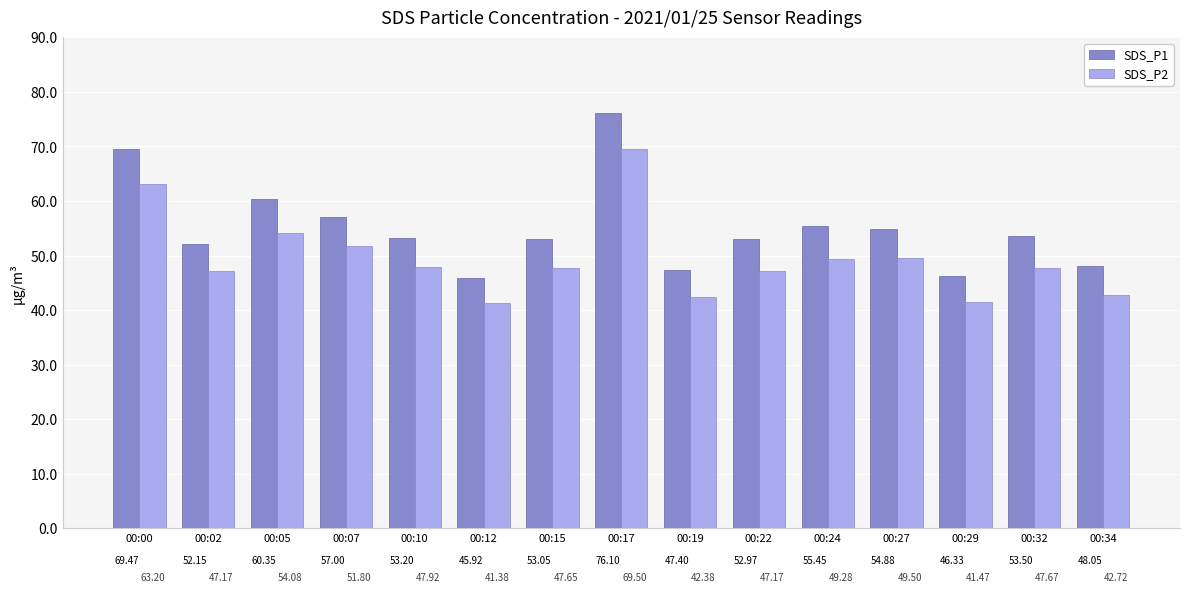

Rank the series by their average value, from highest to lowest.

SDS_P1, SDS_P2